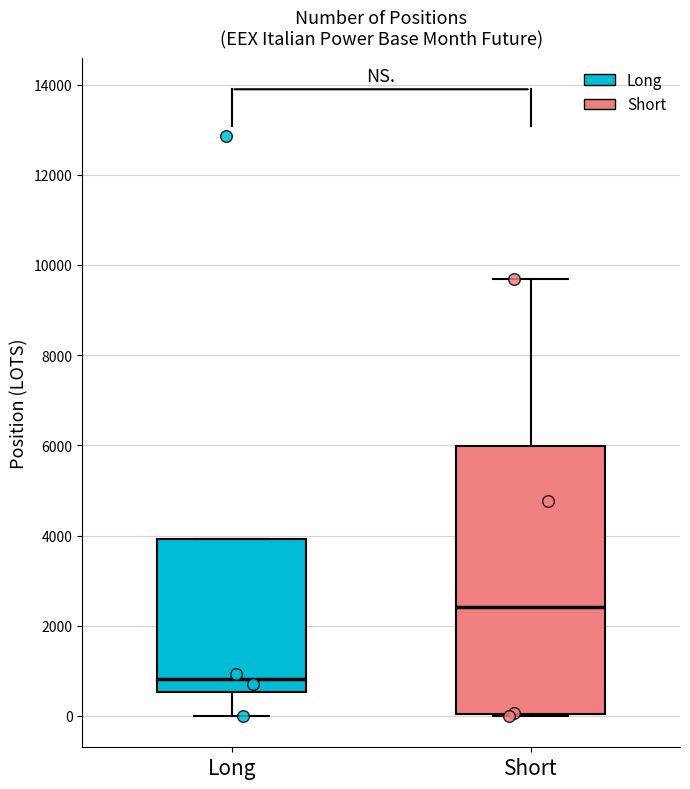

Which box is the tallest, from its lower edge to its upper edge?

Short